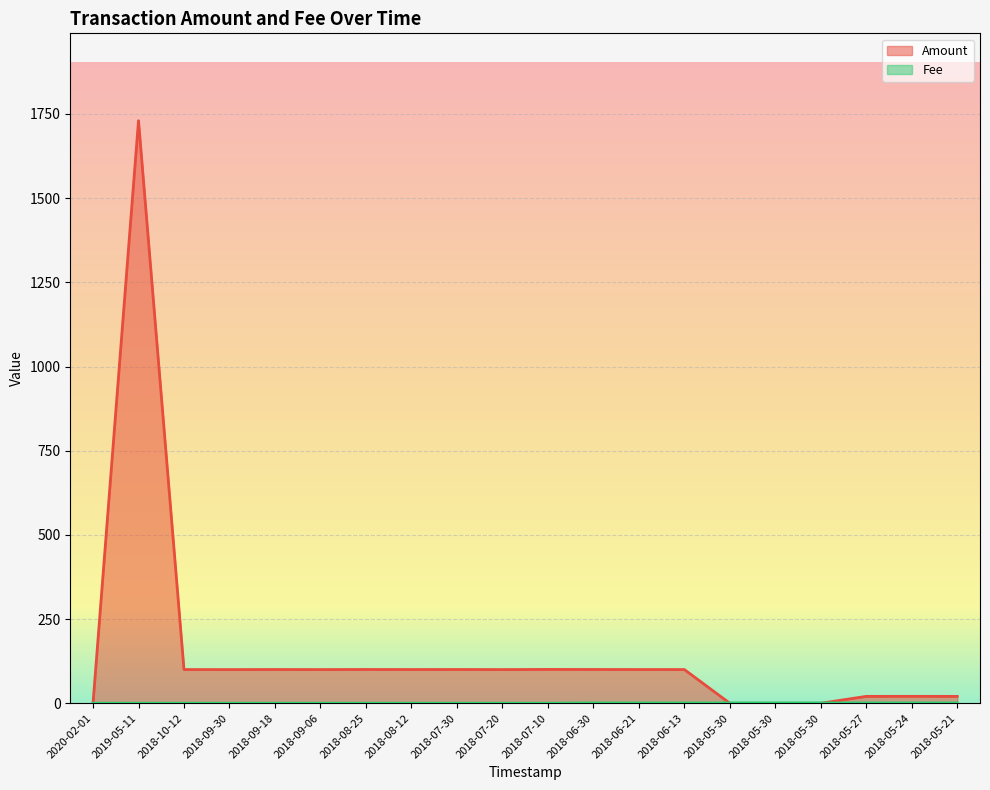

What is the value of the Fee point at the 2nd from the left?

0.1